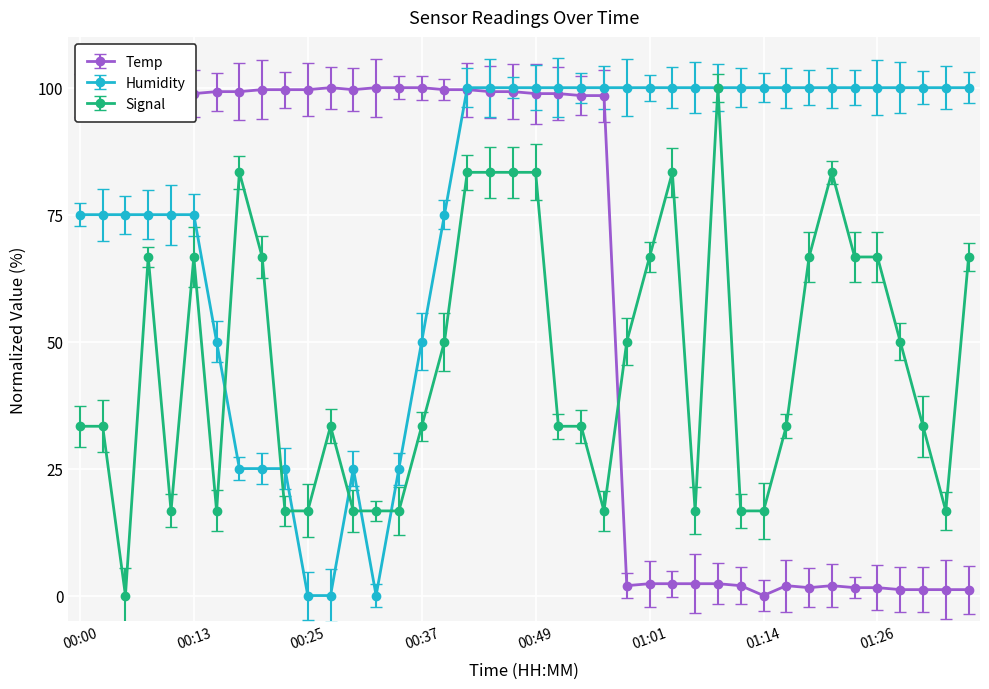

True or false: Humidity and Signal intersect in this chart.

True